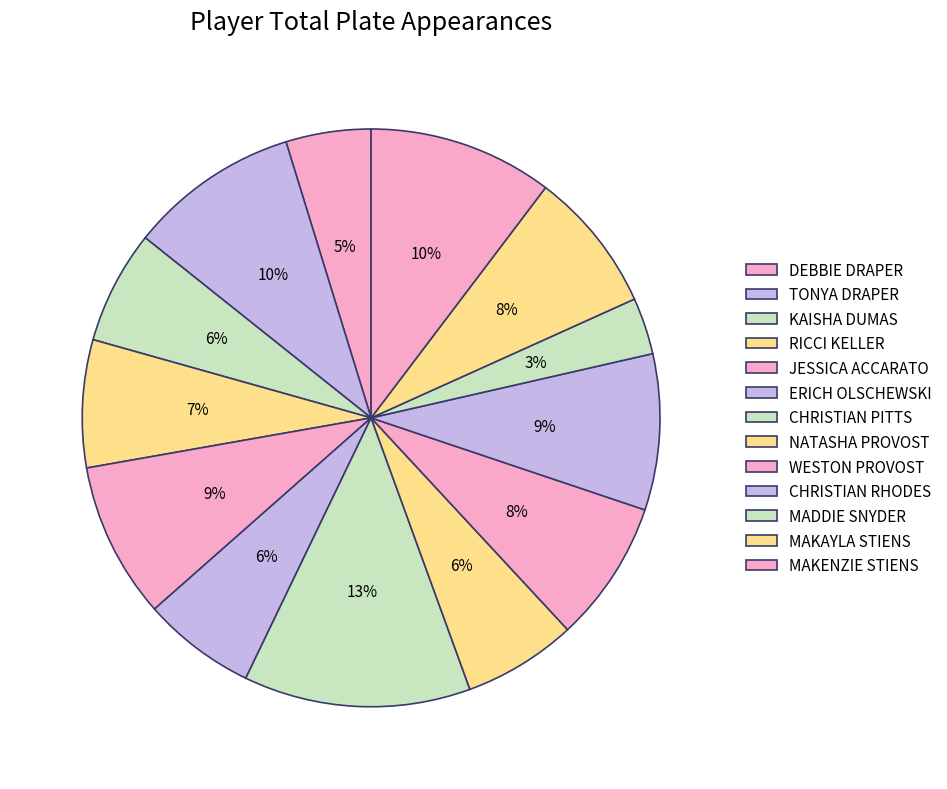

How many segments does this pie chart have?

13